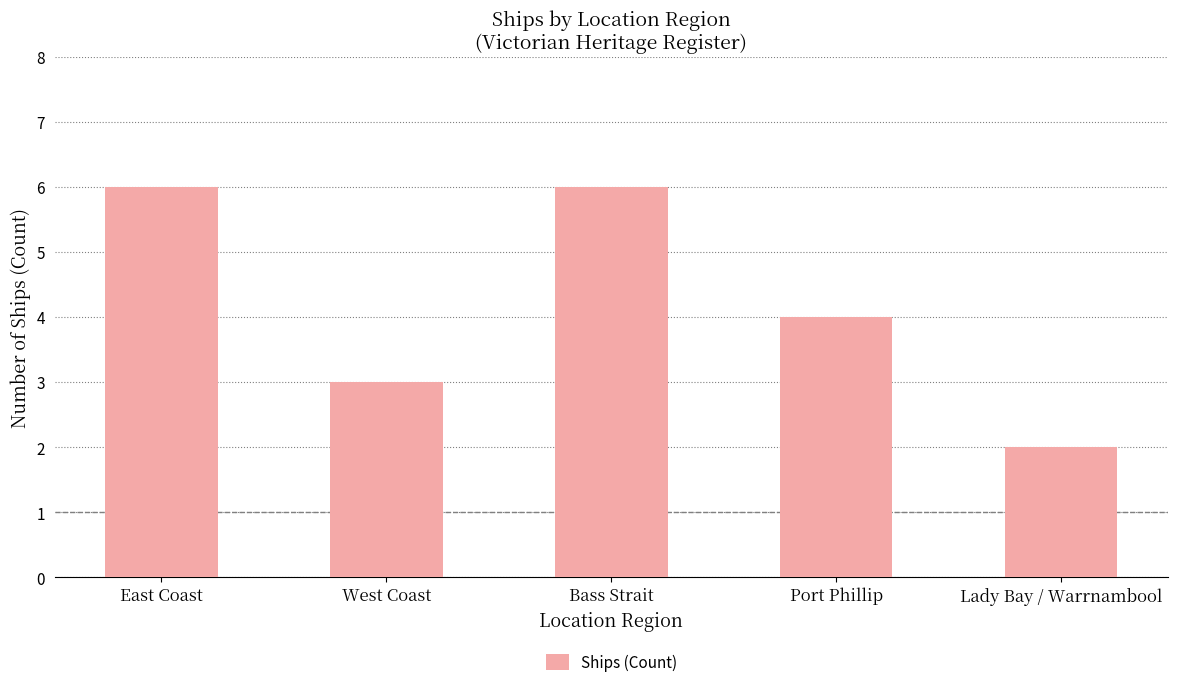

What is the ratio of the value at Port Phillip to the value at Lady Bay / Warrnambool?

2.0